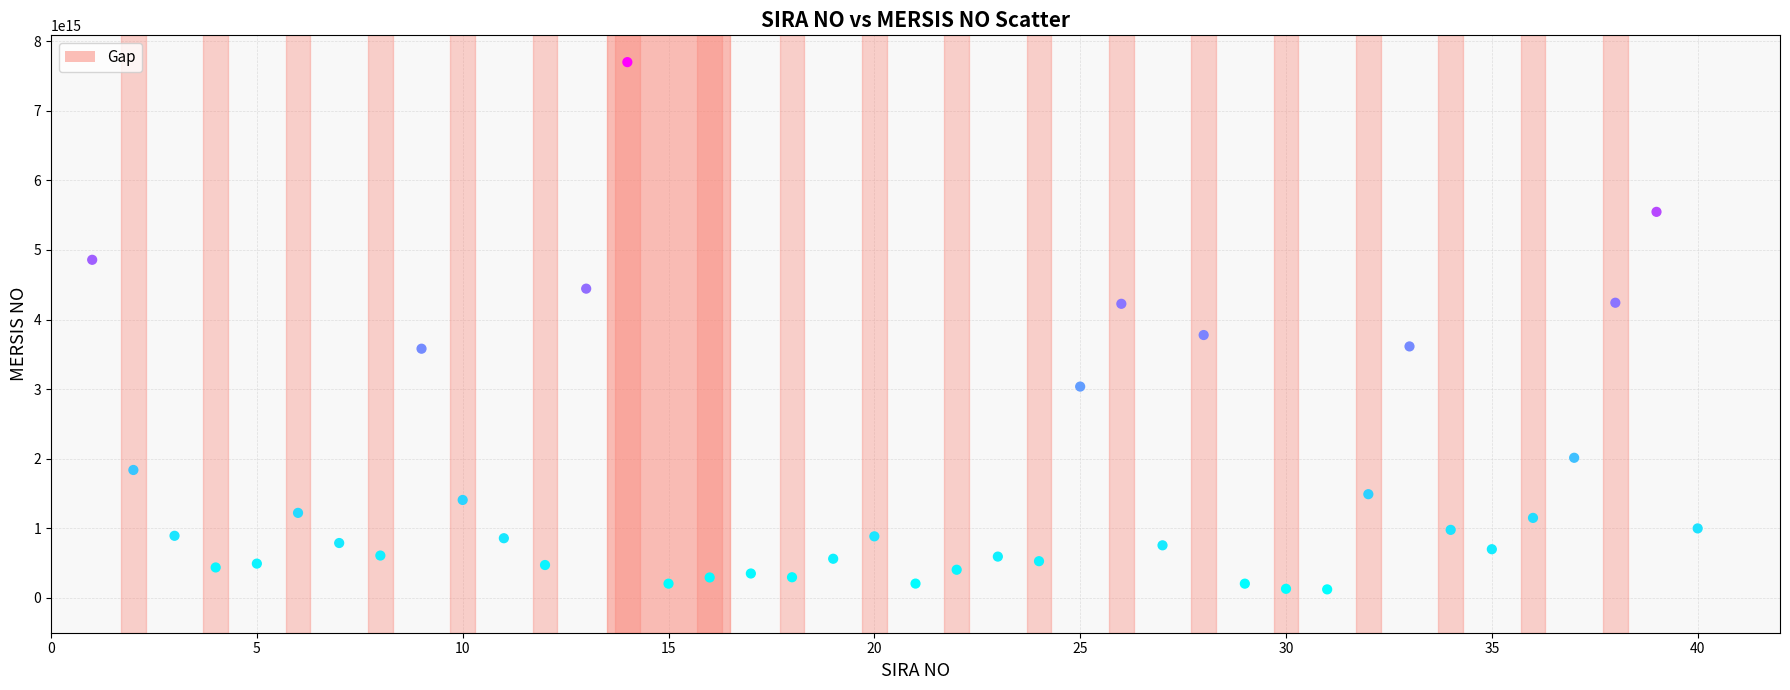

What Y value in the scatter plot is closest to 3911250778769495?

3777797029800017